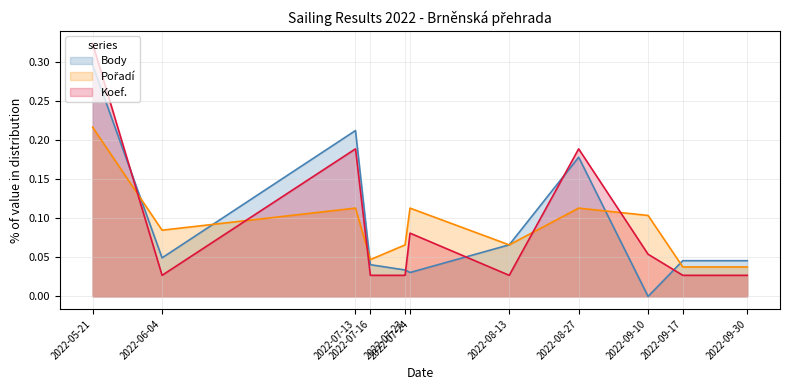

At which category does Koef. reach its first local valley?

2022-06-04